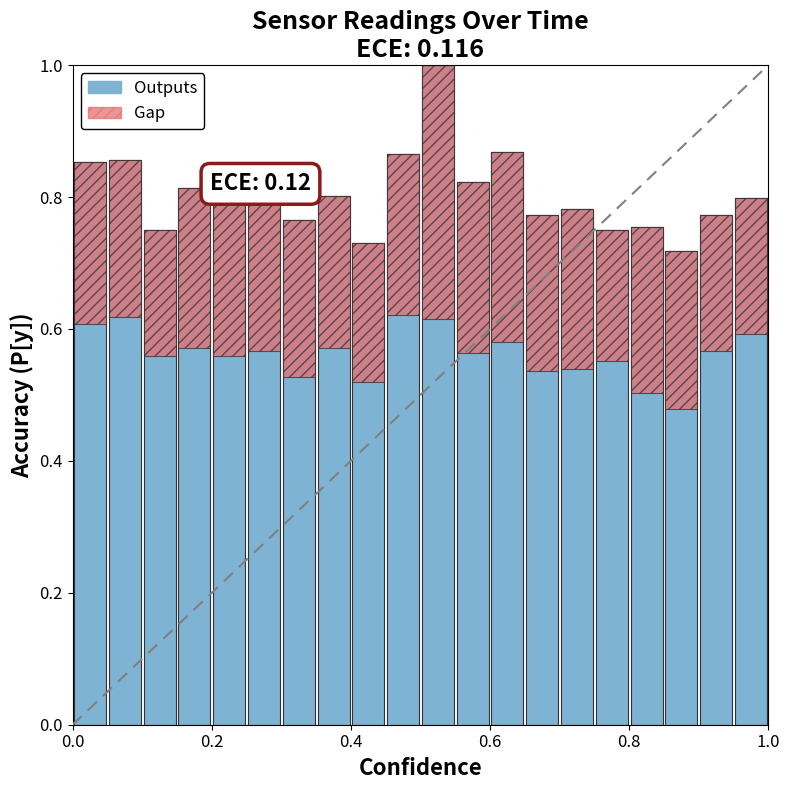

Rank the series by their average value, from highest to lowest.

Outputs, Gap